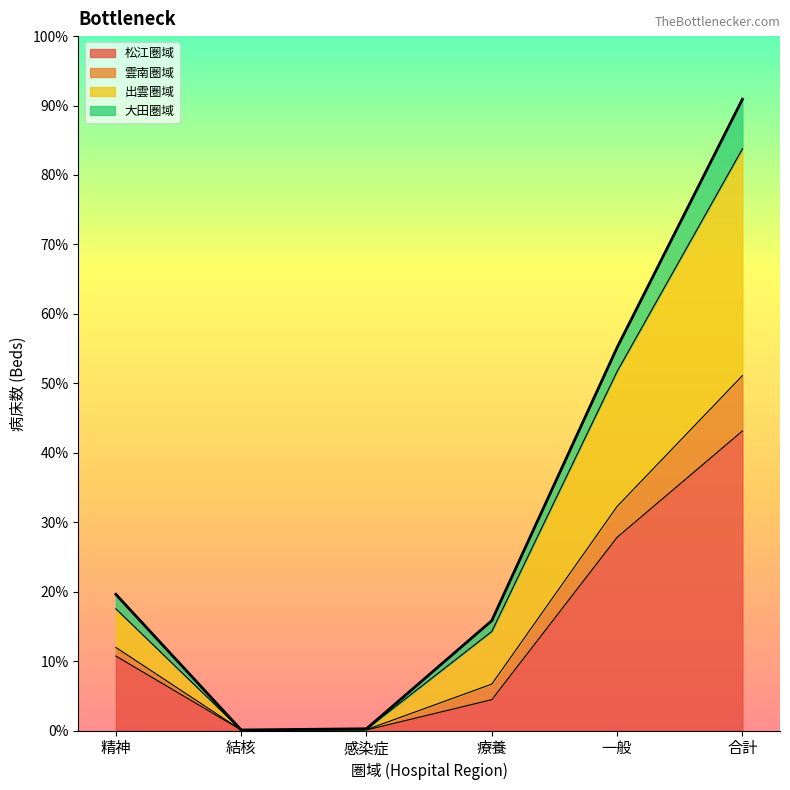

Does the chart have visible grid lines?

No